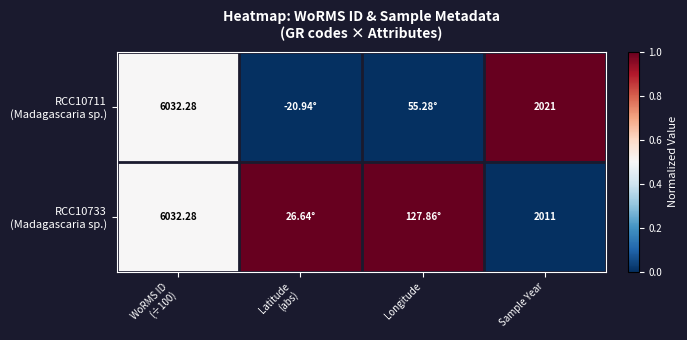

The RCC10733 (Madagascaria sp.) series shows 0.5 at Longitude. True or false?

False